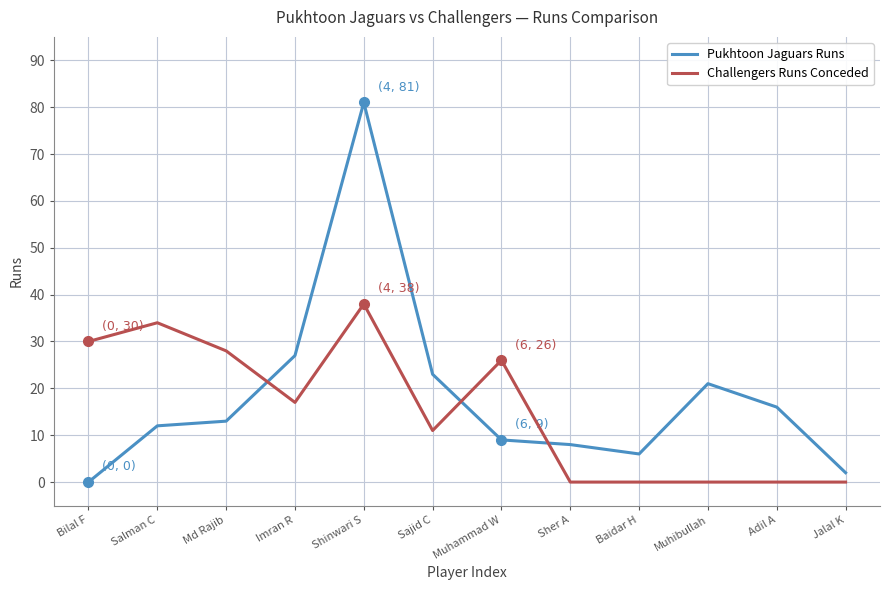

Rank the series by their maximum value, from lowest to highest.

Challengers Runs Conceded, Pukhtoon Jaguars Runs